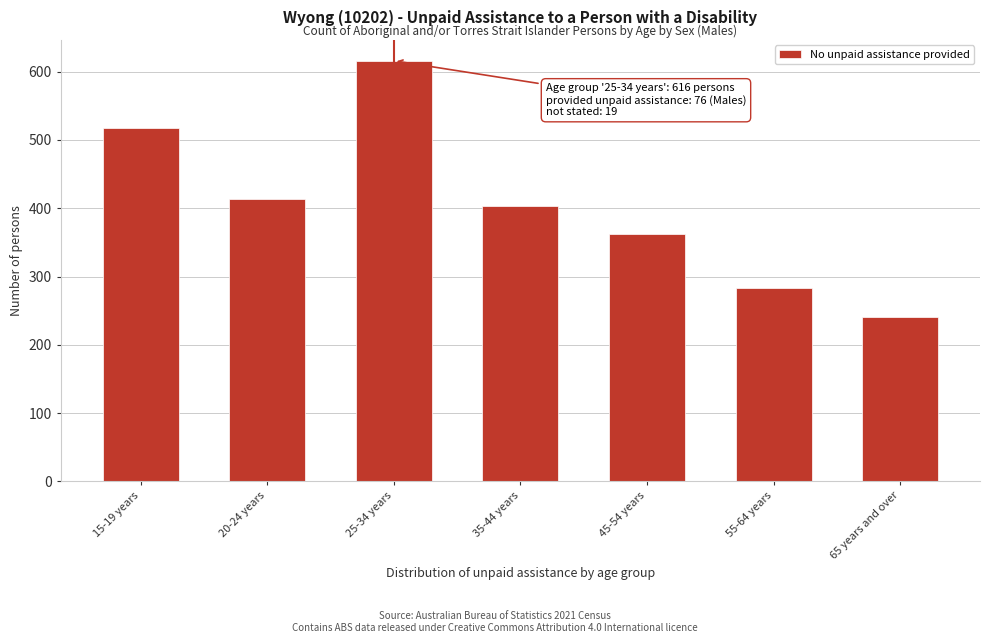

Reading left to right, list all the values displayed in this chart.

15-19 years=517	20-24 years=414	25-34 years=616	35-44 years=403	45-54 years=363	55-64 years=283	65 years and over=240